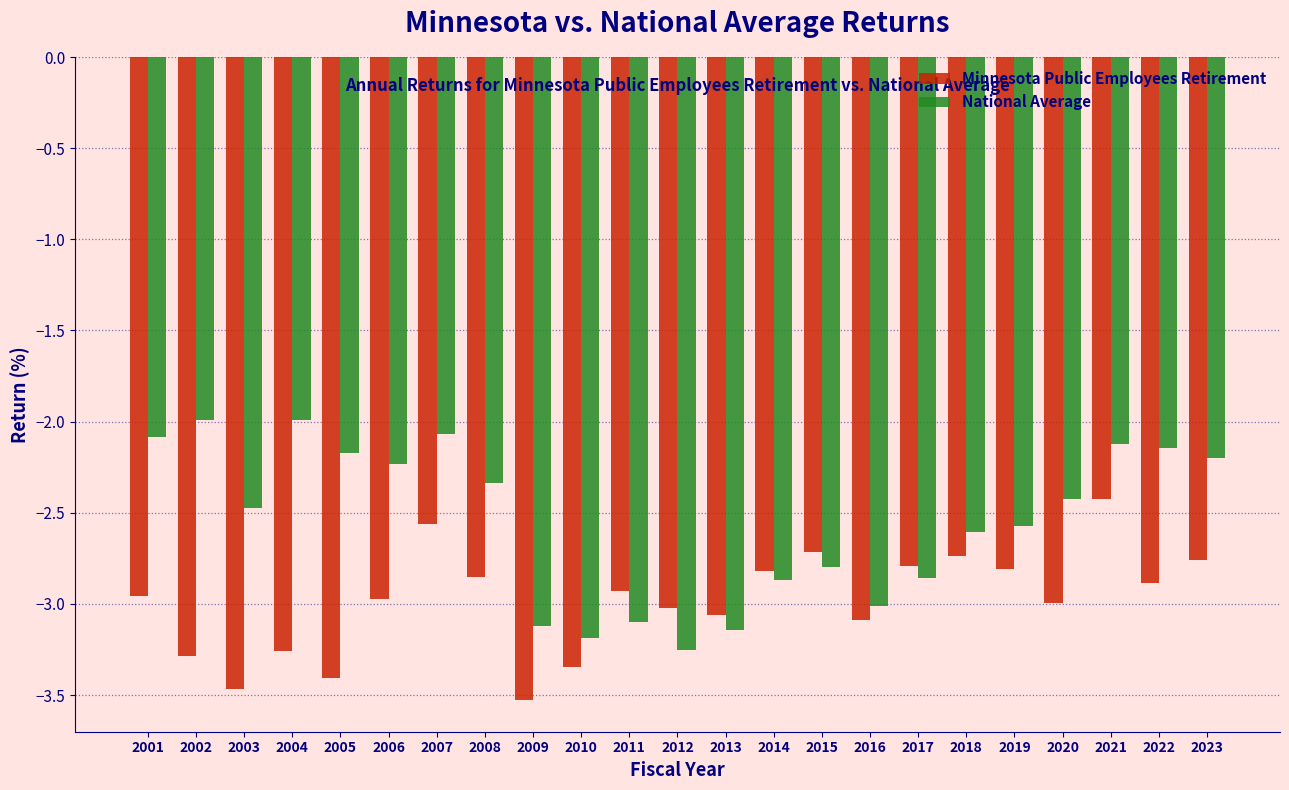

Rank the series by their maximum value, from lowest to highest.

Minnesota Public Employees Retirement, National Average